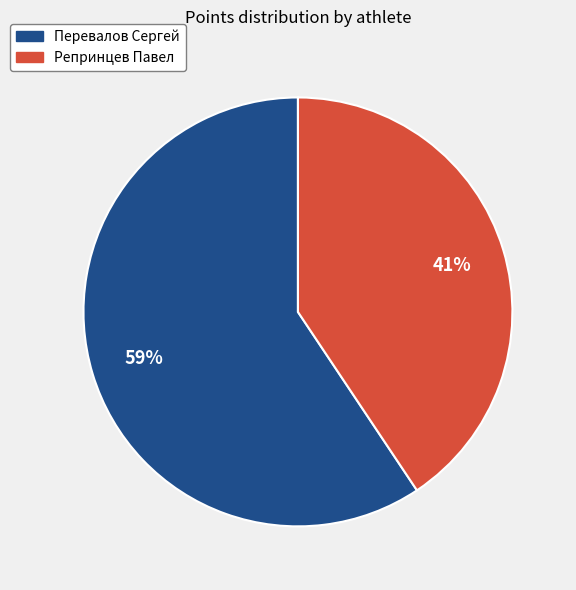

Which has a higher value, Репринцев Павел or Перевалов Сергей?

Перевалов Сергей